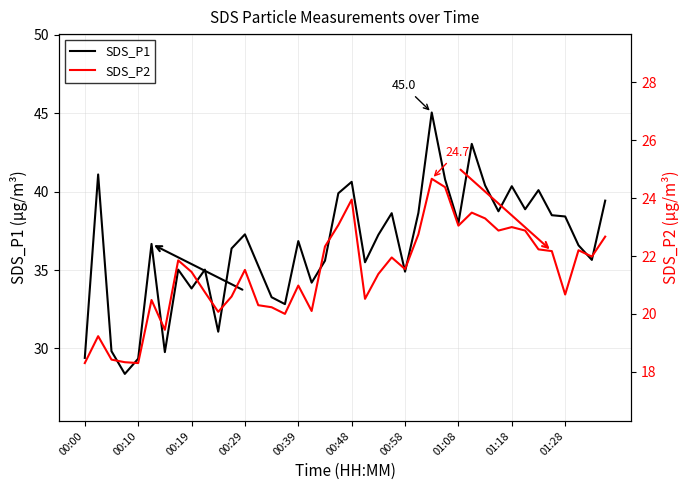

What is the value of the SDS_P1 point at the 3rd from the left?

29.8